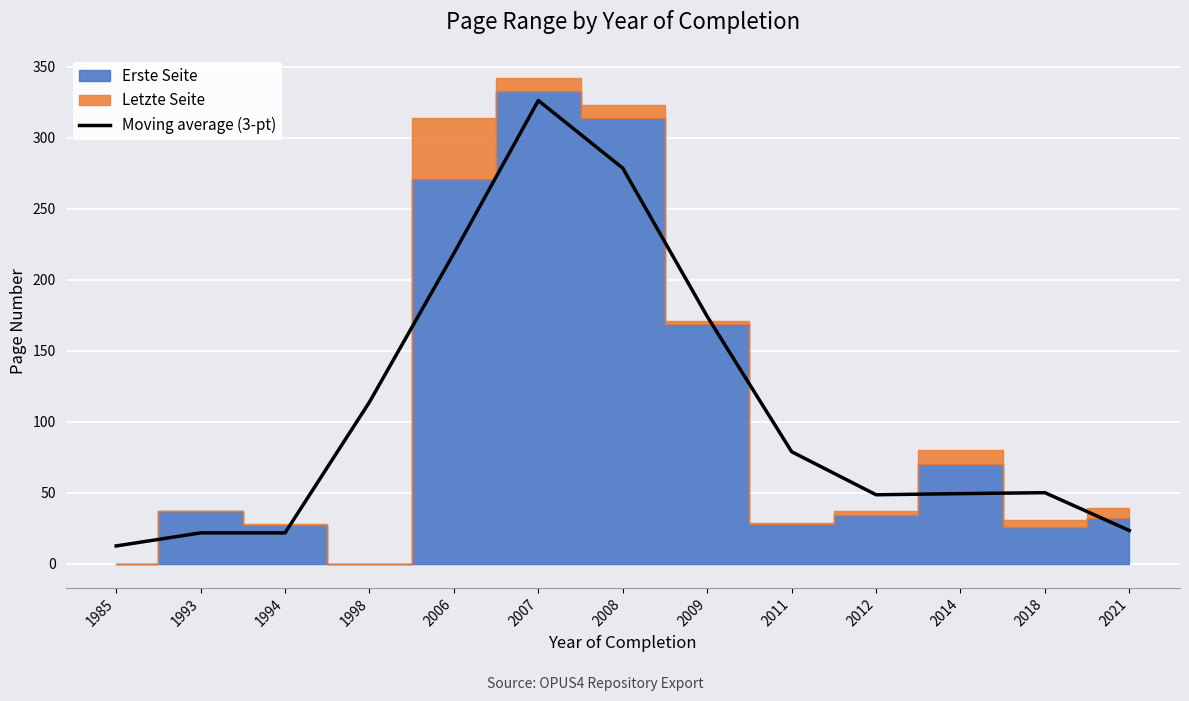

What is the value of the 3rd point from the left?

21.7